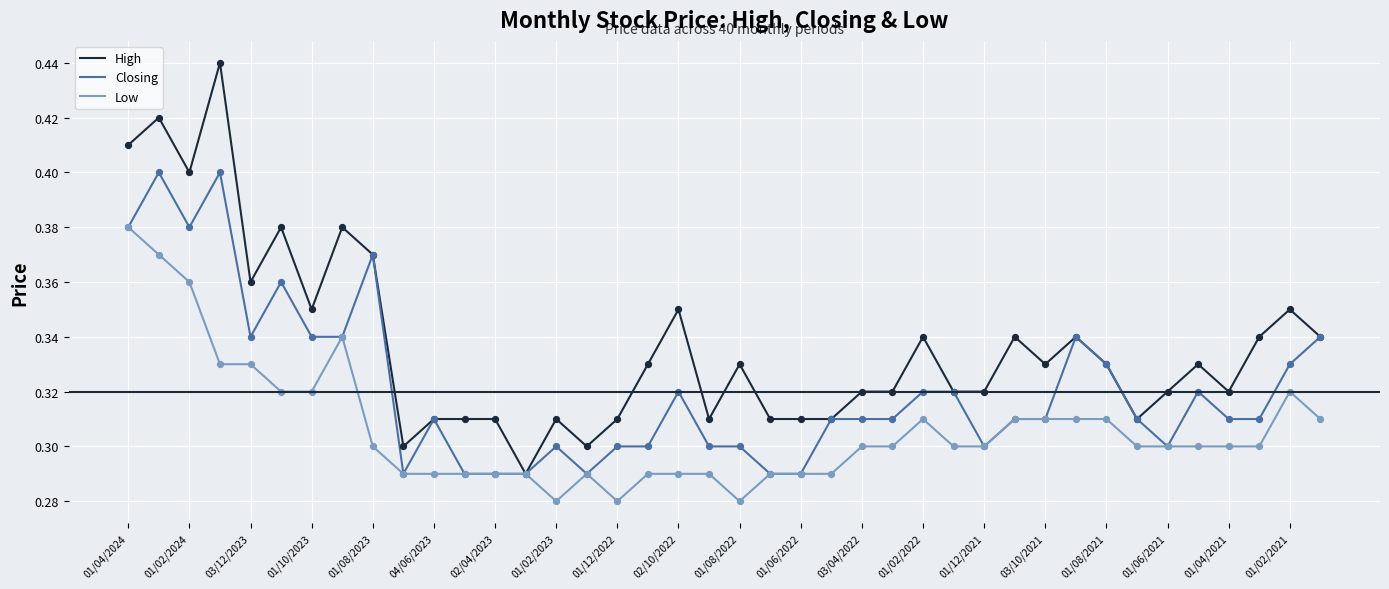

Which series has the largest total across all categories?

High